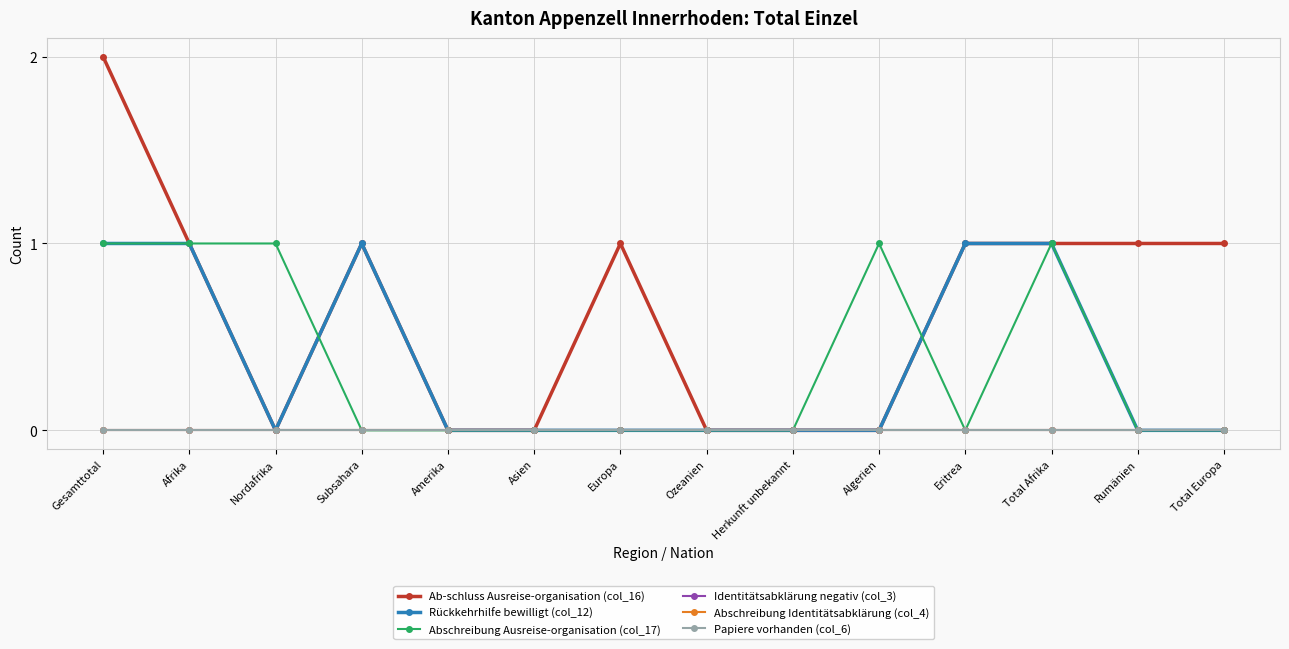

At which label does Rückkehrhilfe bewilligt (col_12) reach its minimum?

Nordafrika